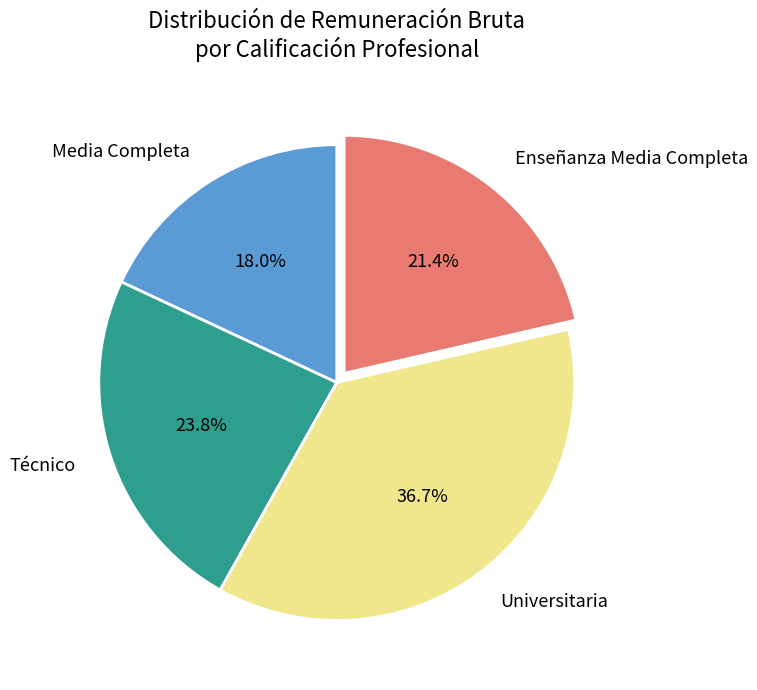

Approximately how many times larger is the value at Universitaria compared to Enseñanza Media Completa?

1.7